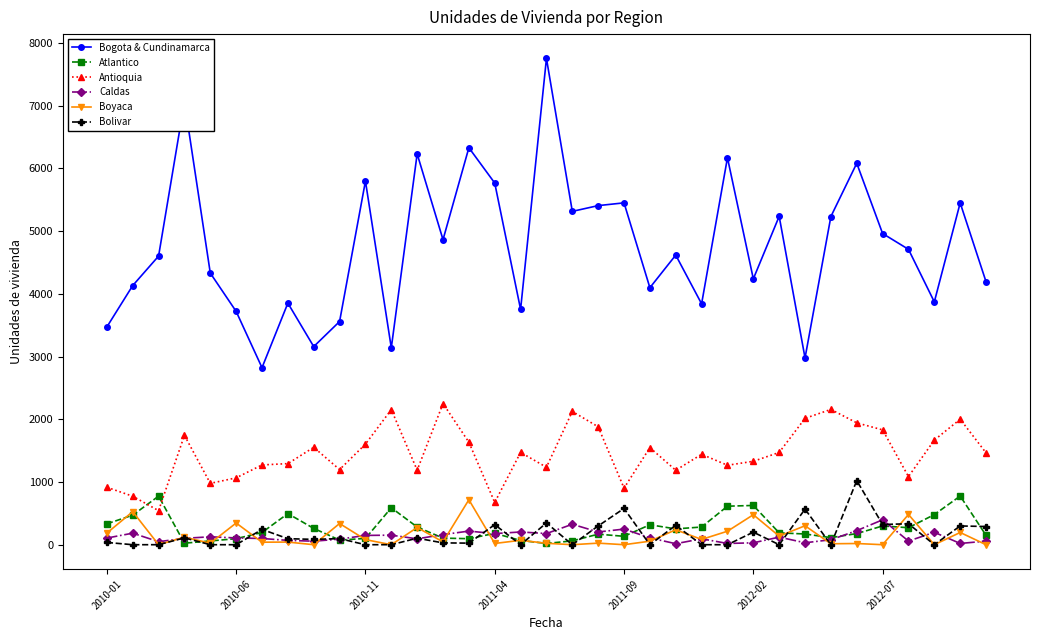

What is the value of the Boyaca point at the 30th from the left?

19